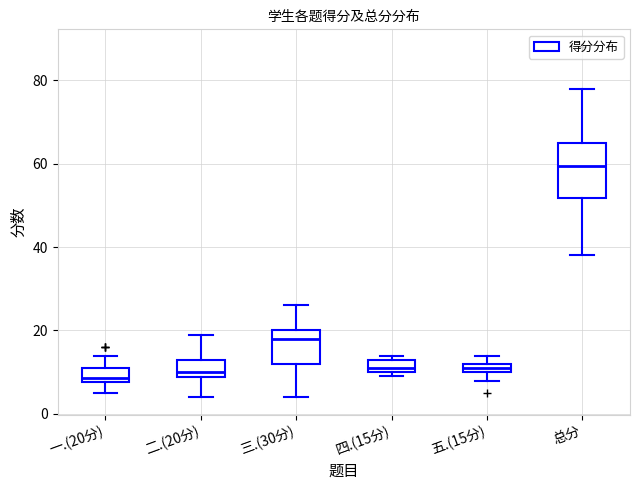

Where is the lower edge of the box for 四.(15分) on the y-axis? The values are not printed on the chart, so give them approximately, as read against the axis.

10